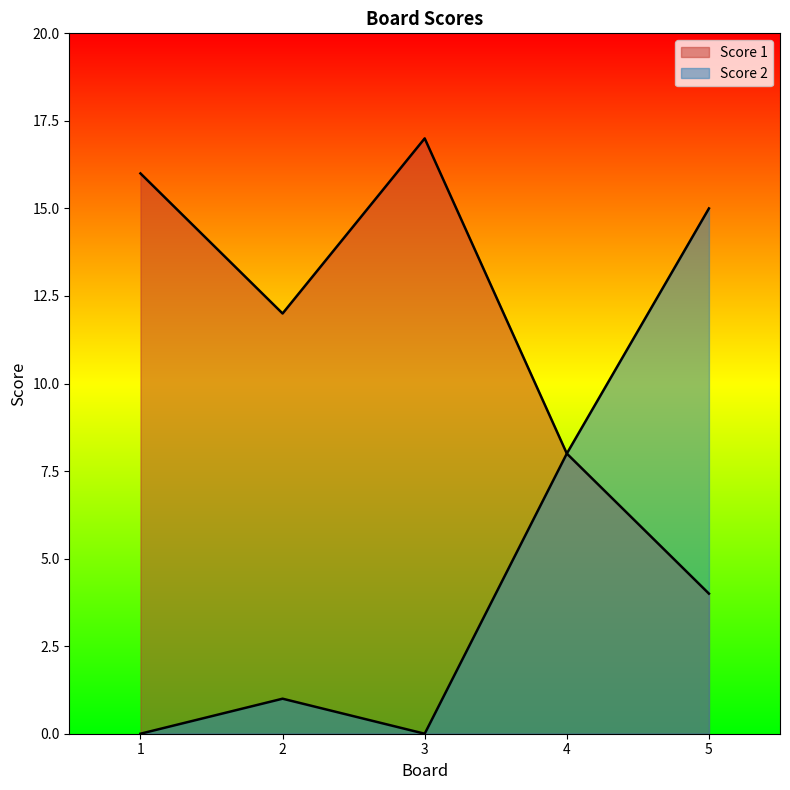

How many values in the Score 2 series are below 1?

2